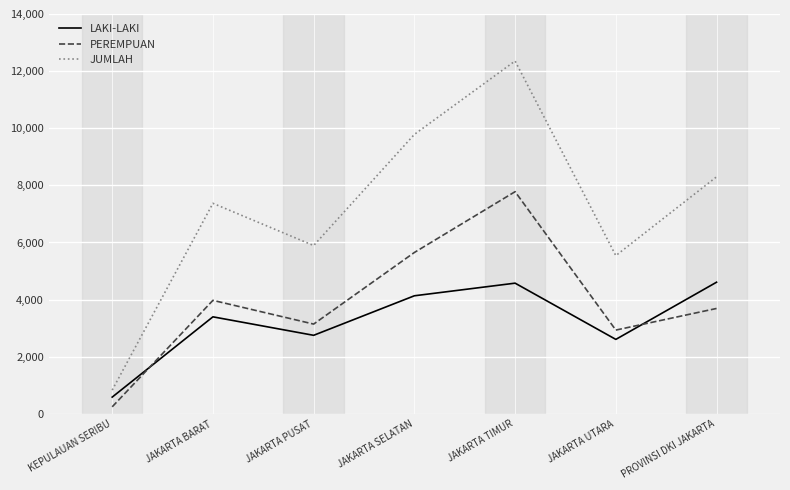

Count the number of categories in the chart.

7